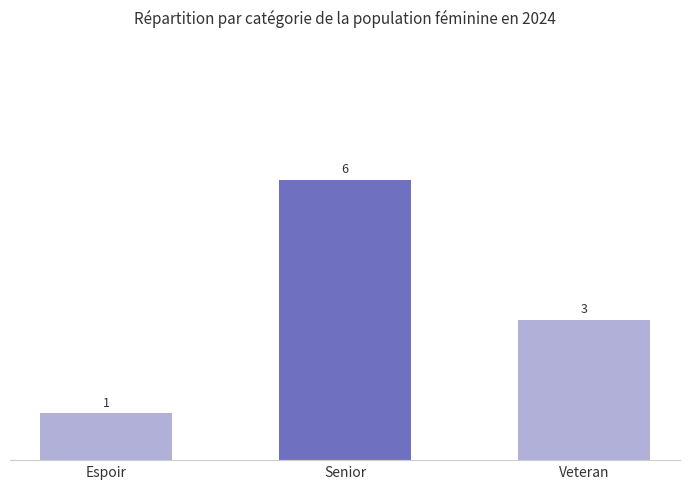

What is the smallest value displayed?

1